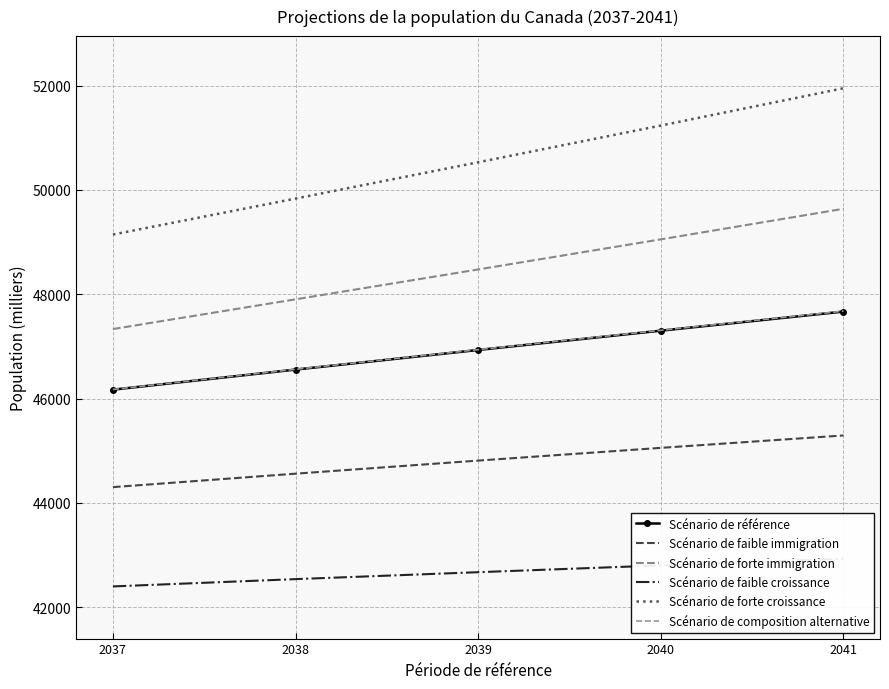

Where does the Scénario de référence series first go above 46932?

2040